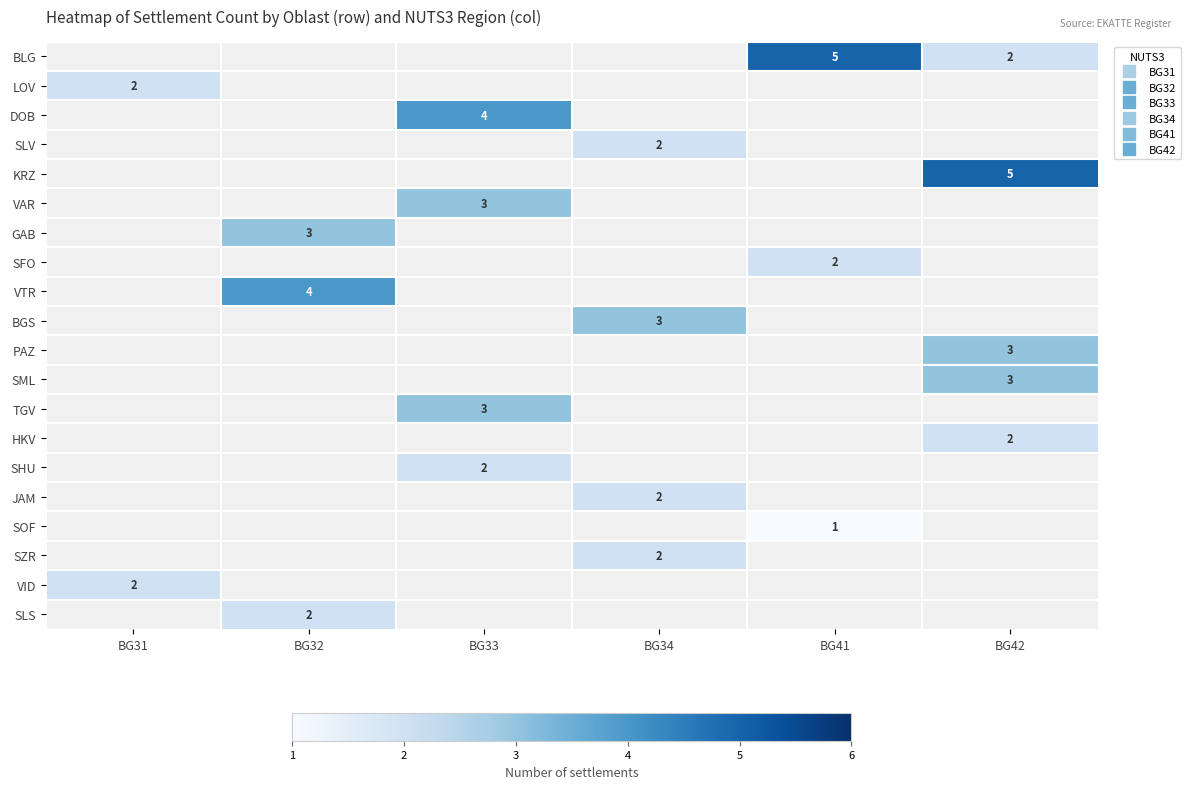

How many values in KRZ are above zero?

1